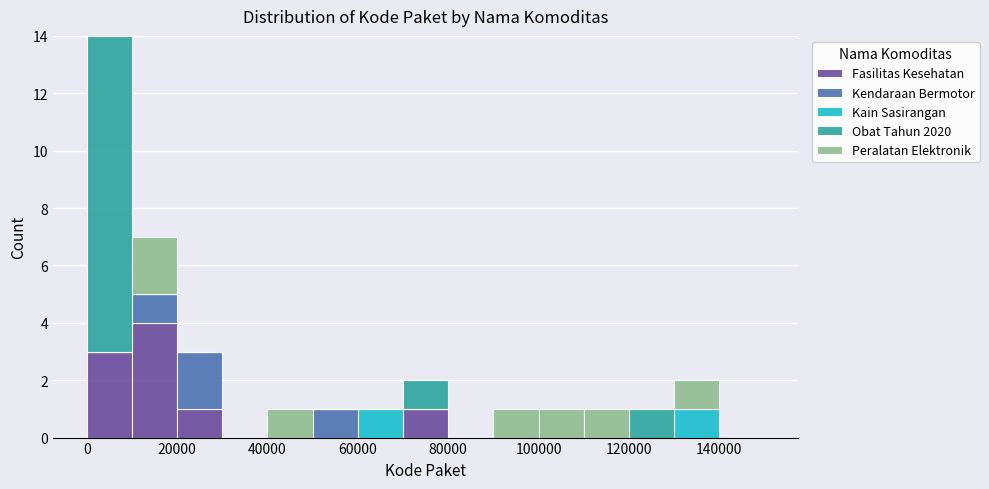

Which range on the x-axis has the tallest stacked bar (by total height)?

0 to 10000